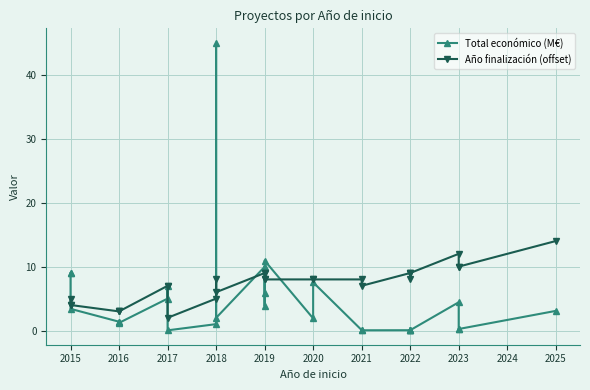

Which category has the lowest value across all series?

2017